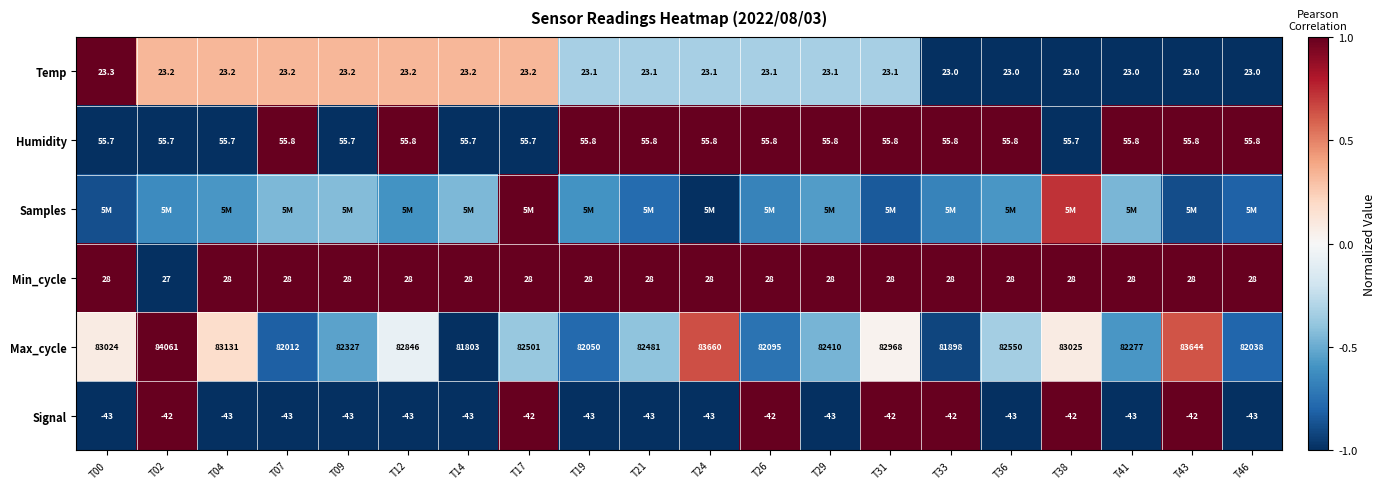

Is the value of Min_cycle at T33 greater than the value of Temp at T19?

Yes